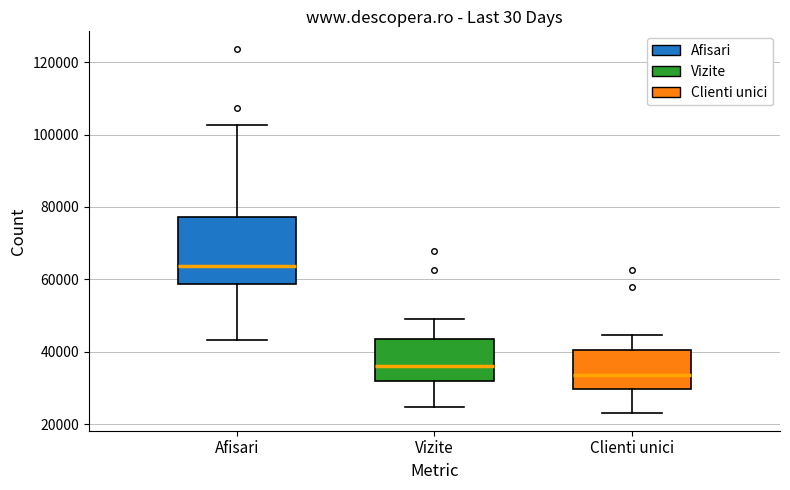

Comparing the boxes themselves (not the whiskers), which one is the tallest?

Afisari